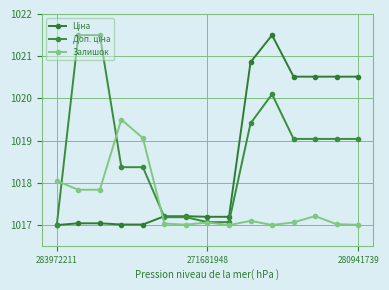

Which series ends up on top after the final intersection of Залишок and Доп. ціна?

Доп. ціна